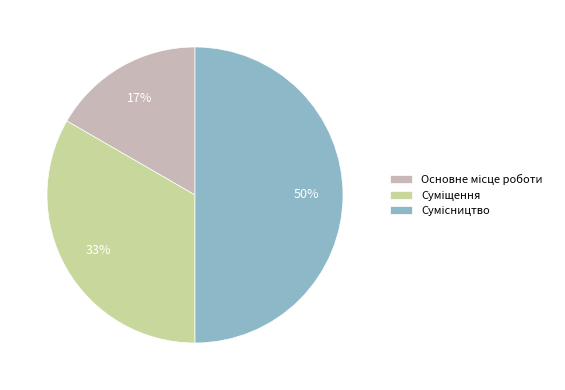

To the nearest percent, what is the average slice percentage?

33%